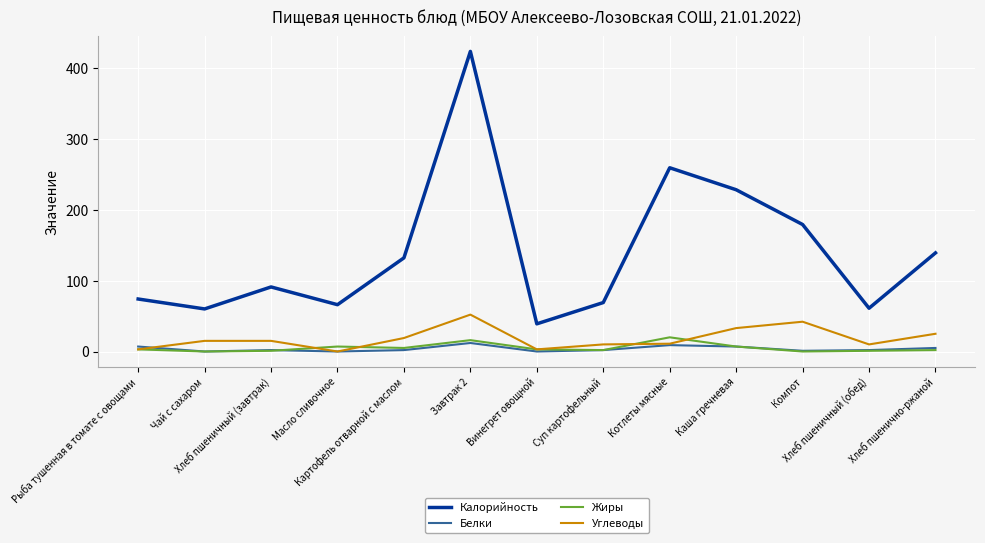

True or false: Жиры and Белки cross at least once.

True